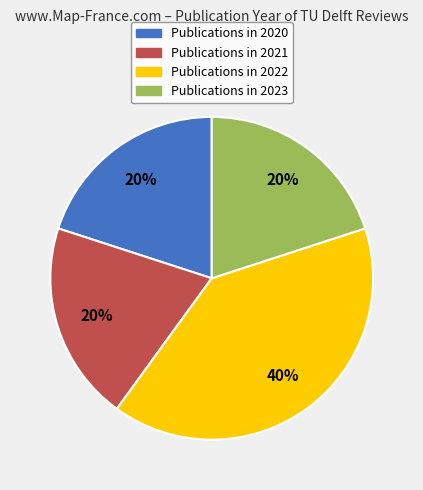

Is there any slice that represents more than half of the pie?

No